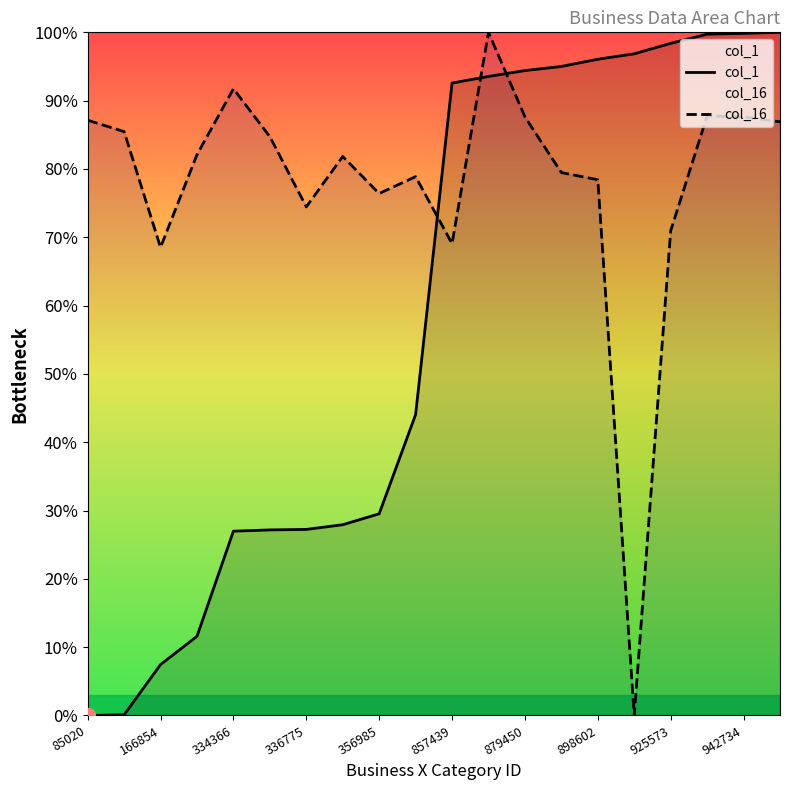

What is the sum of all col_16 values?

1559.1